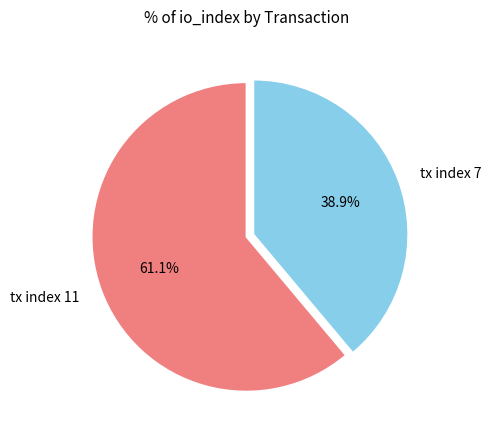

Does tx index 7 represent more than half of the total?

No